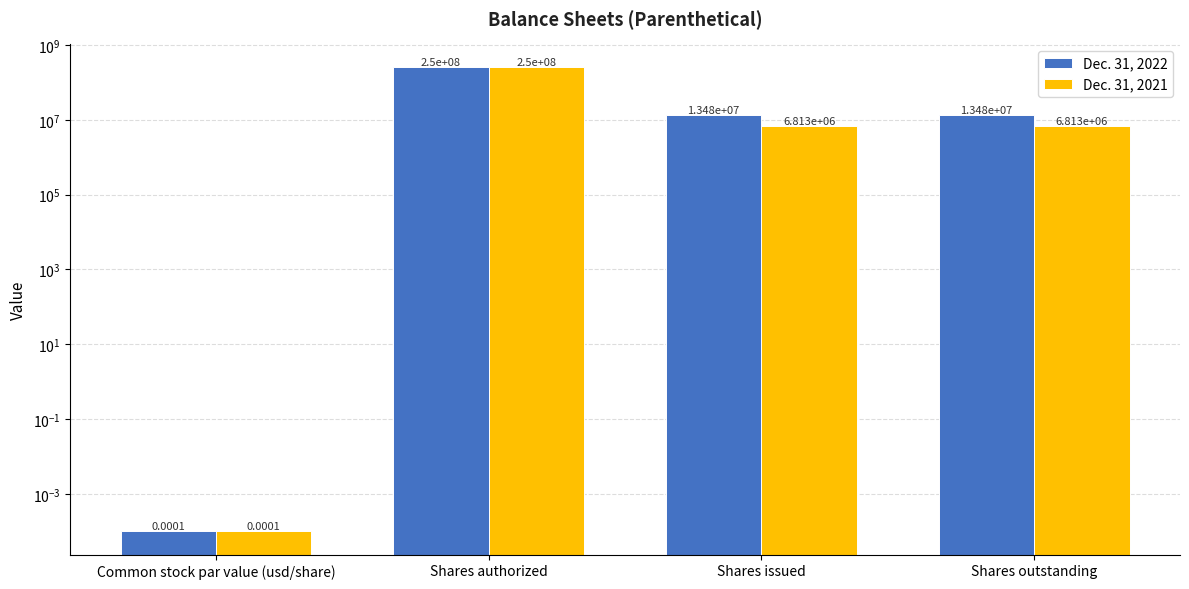

Reading left to right, what are all the values shown in this chart?

Dec. 31, 2022: Common stock par value (usd/share)=0.0	Shares authorized=250000000.0	Shares issued=13482342.0	Shares outstanding=13482342.0
Dec. 31, 2021: Common stock par value (usd/share)=0.0	Shares authorized=250000000.0	Shares issued=6812836.0	Shares outstanding=6812836.0